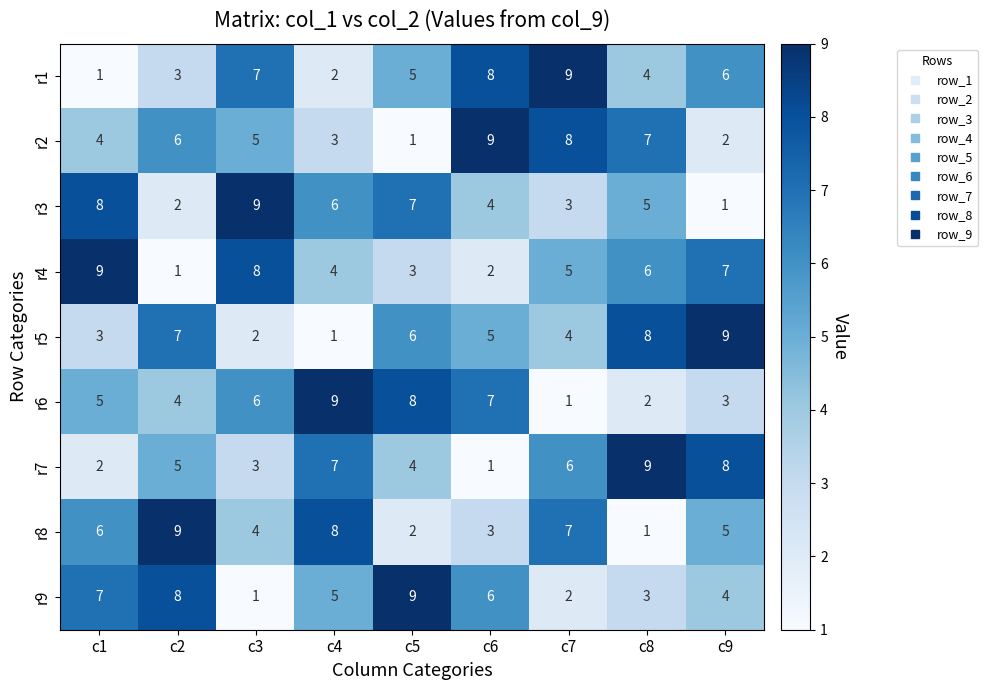

What is the sum of the r7 values at c5 and c8?

13